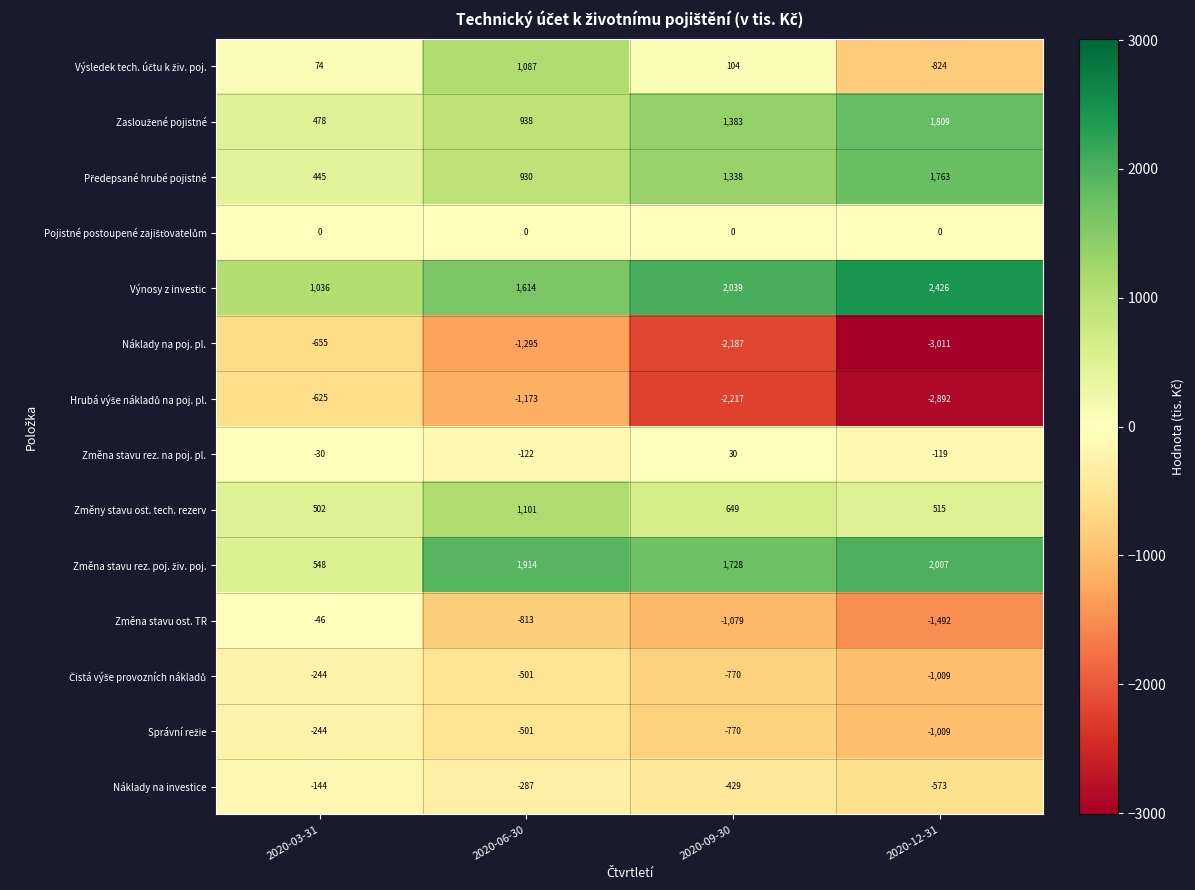

What is the sum of the Změny stavu ost. tech. rezerv values at 2020-06-30 and 2020-09-30?

1750